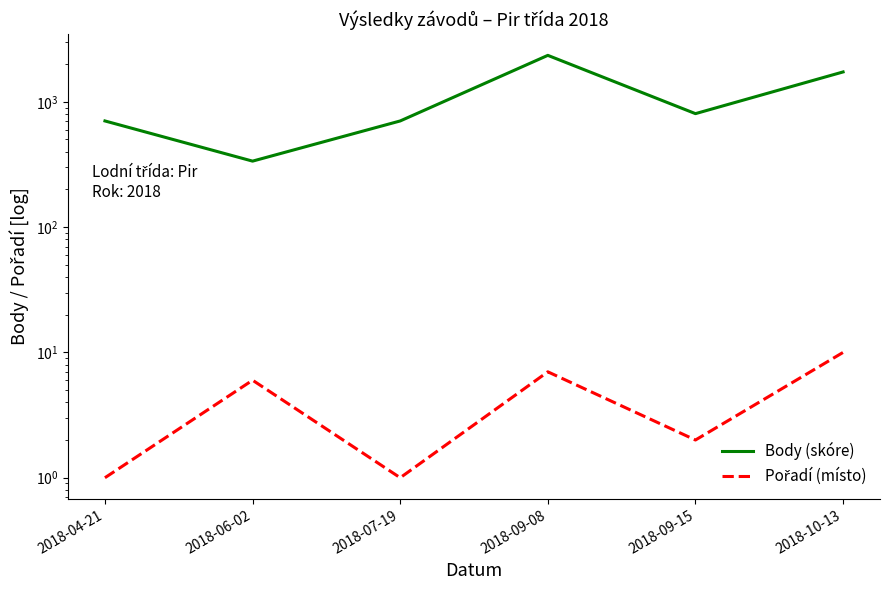

Reading left to right, list all the values displayed in this chart.

Body (skóre): 2018-04-21=703	2018-06-02=336	2018-07-19=703	2018-09-08=2346	2018-09-15=804	2018-10-13=1730
Pořadí (místo): 2018-04-21=1	2018-06-02=6	2018-07-19=1	2018-09-08=7	2018-09-15=2	2018-10-13=10